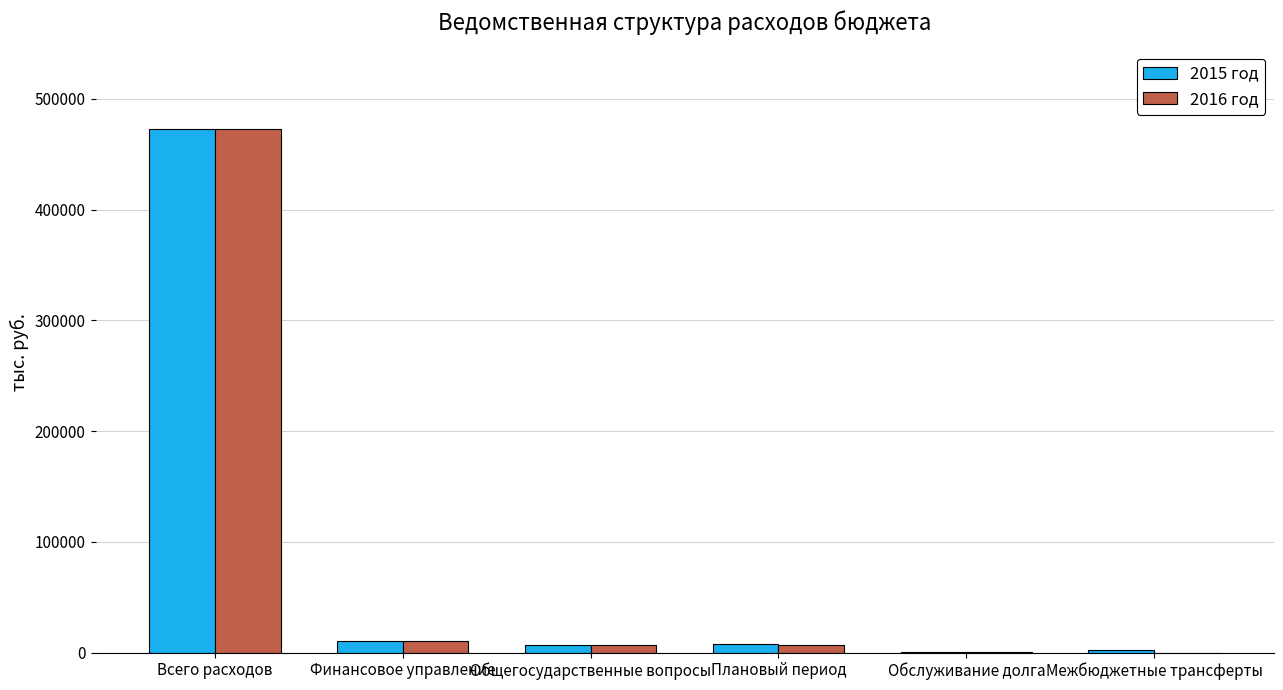

What is the total value across all series at Всего расходов?

945231.5